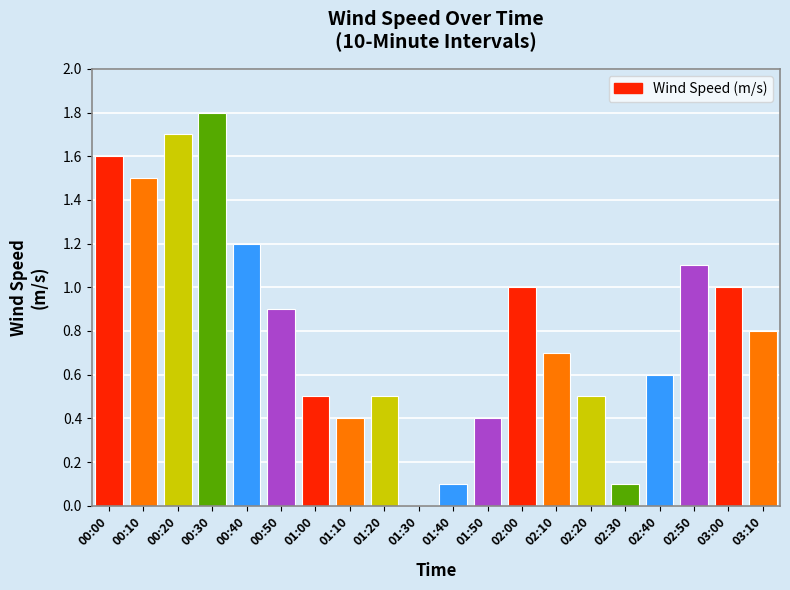

How many series are shown in this chart?

1